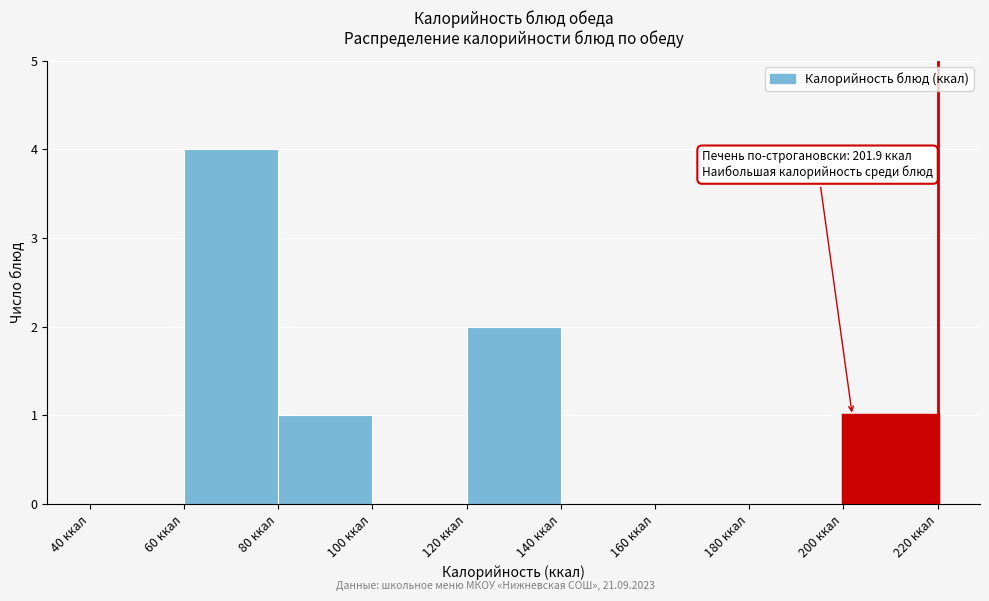

Which range on the x-axis has the tallest bar?

60 to 80